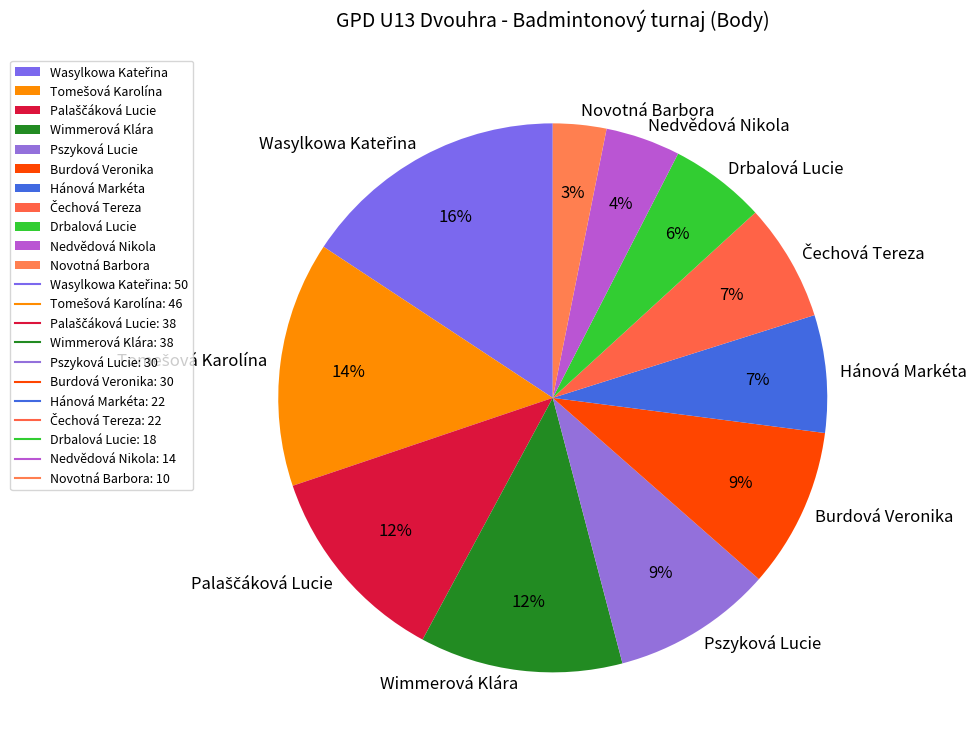

What is the smallest slice in the pie chart?

Novotná Barbora